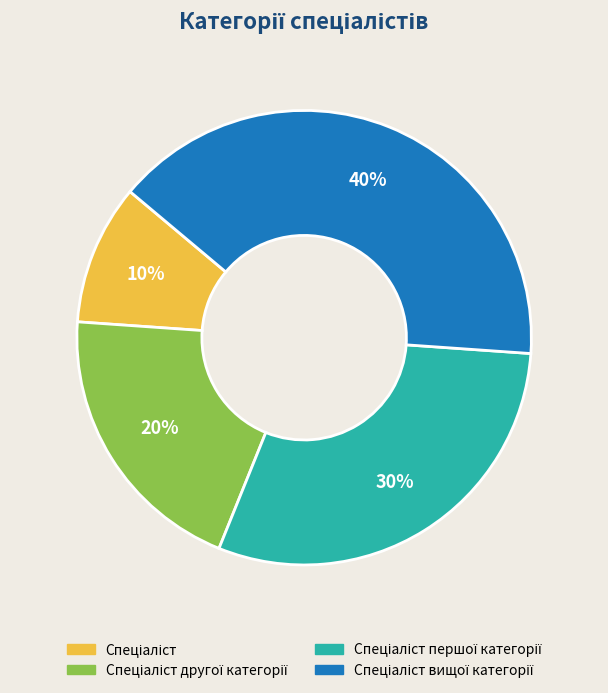

Is there any slice that represents more than half of the pie?

No